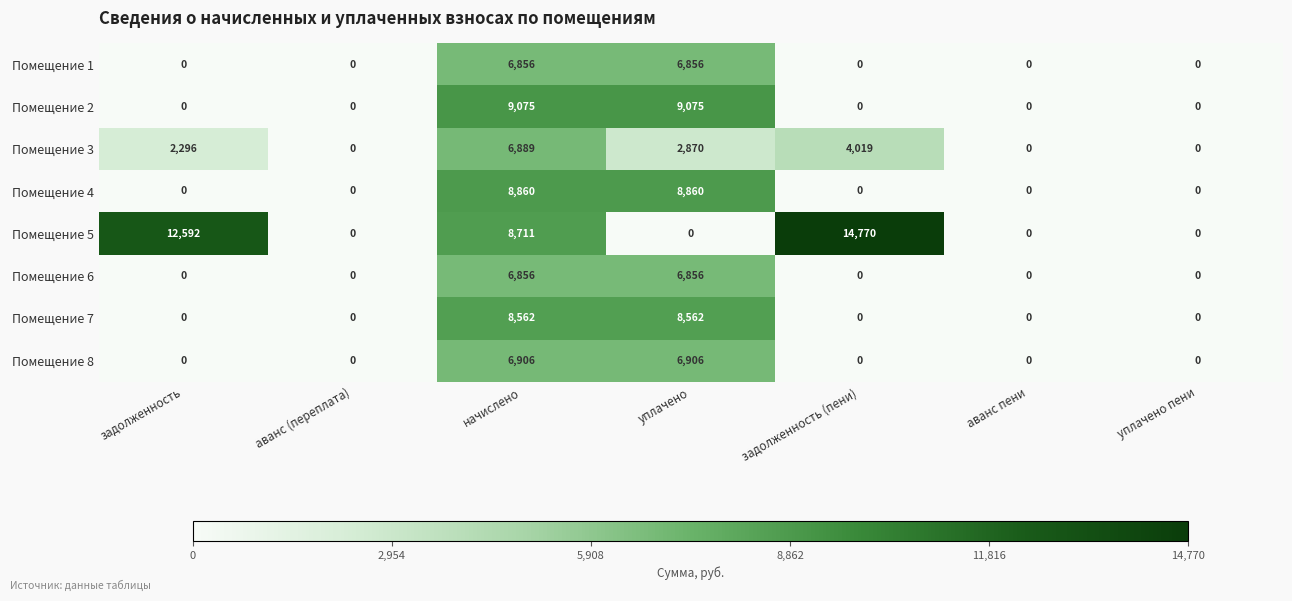

What is the spread (max minus min) of values at начислено?

2219